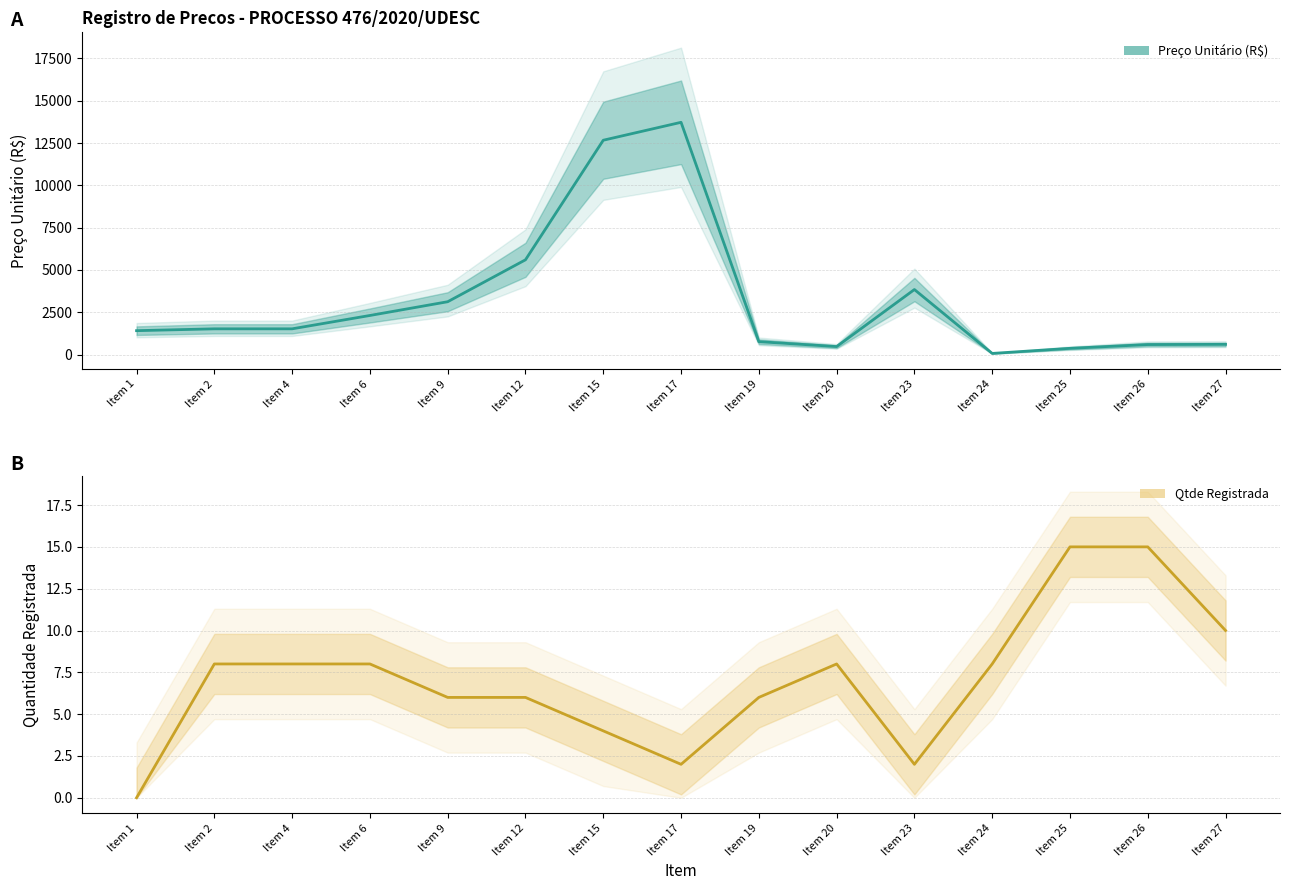

Count the Qtde Registrada values in the range 4 to 8.

9